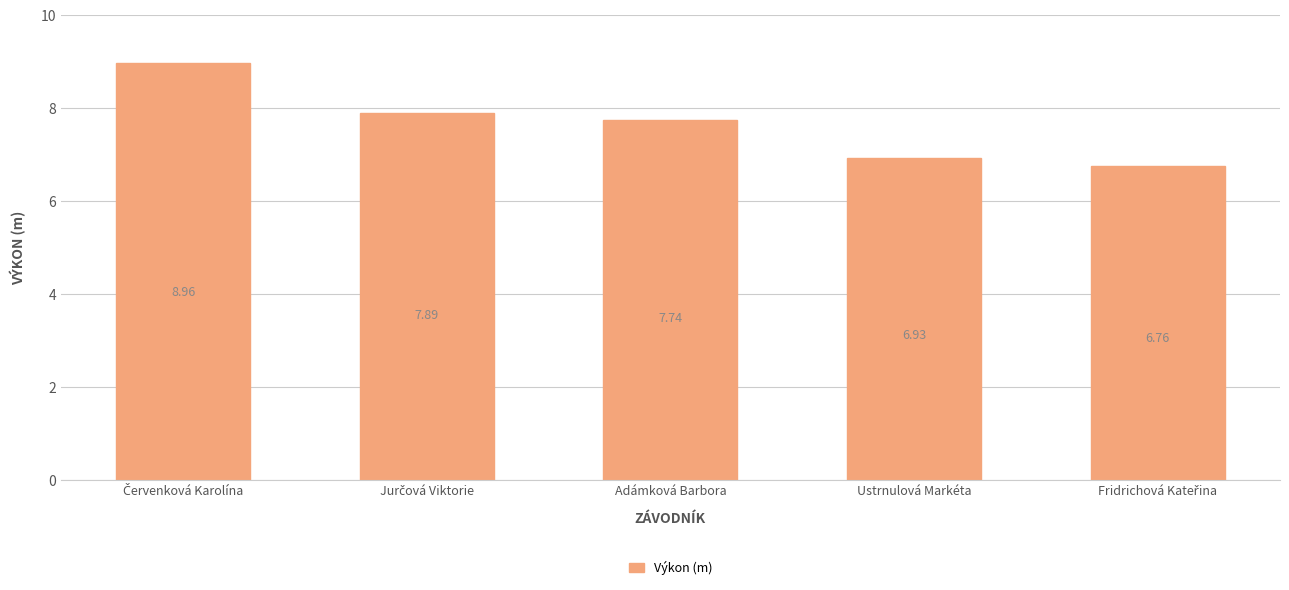

Count the number of data series in this chart.

1